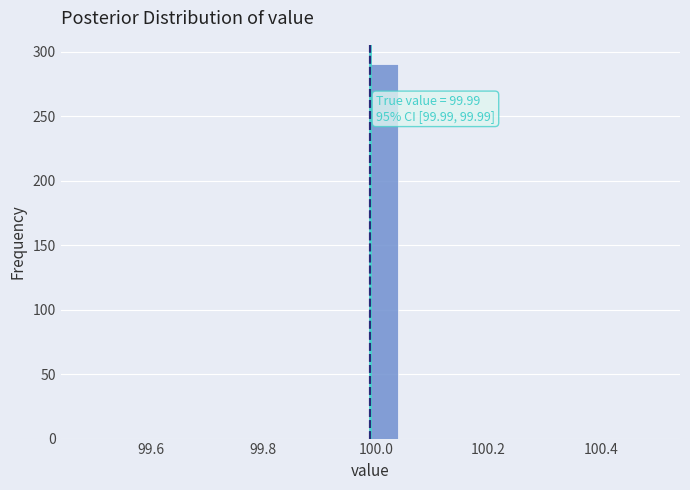

Read against the x-axis, roughly where is the centre of the tallest bar?

100.02